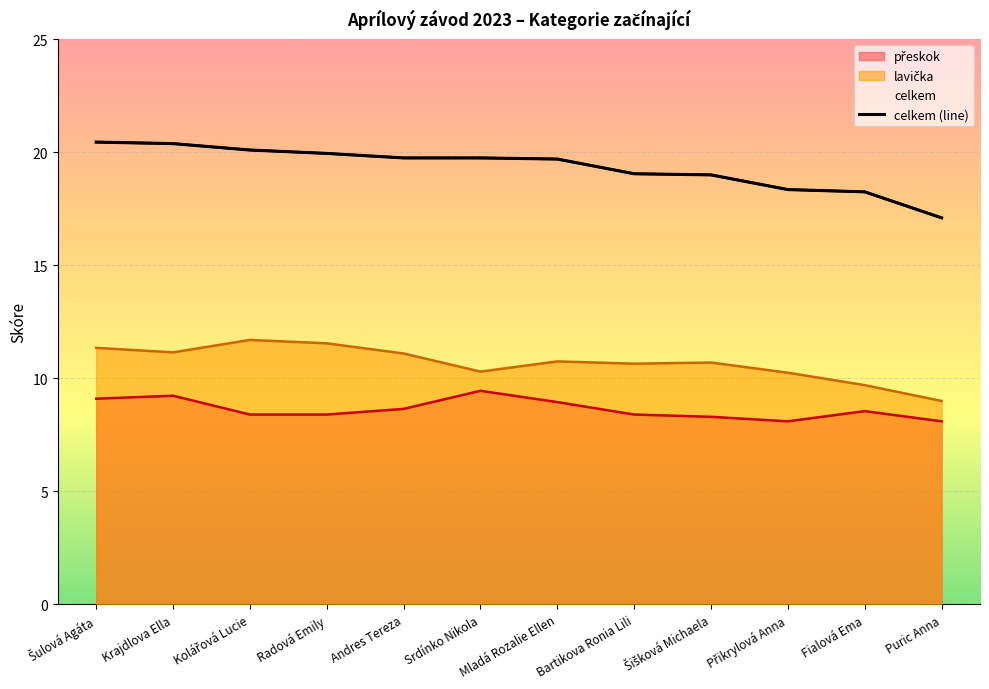

Which category has the lowest value in the přeskok series?

Přikrylová Anna